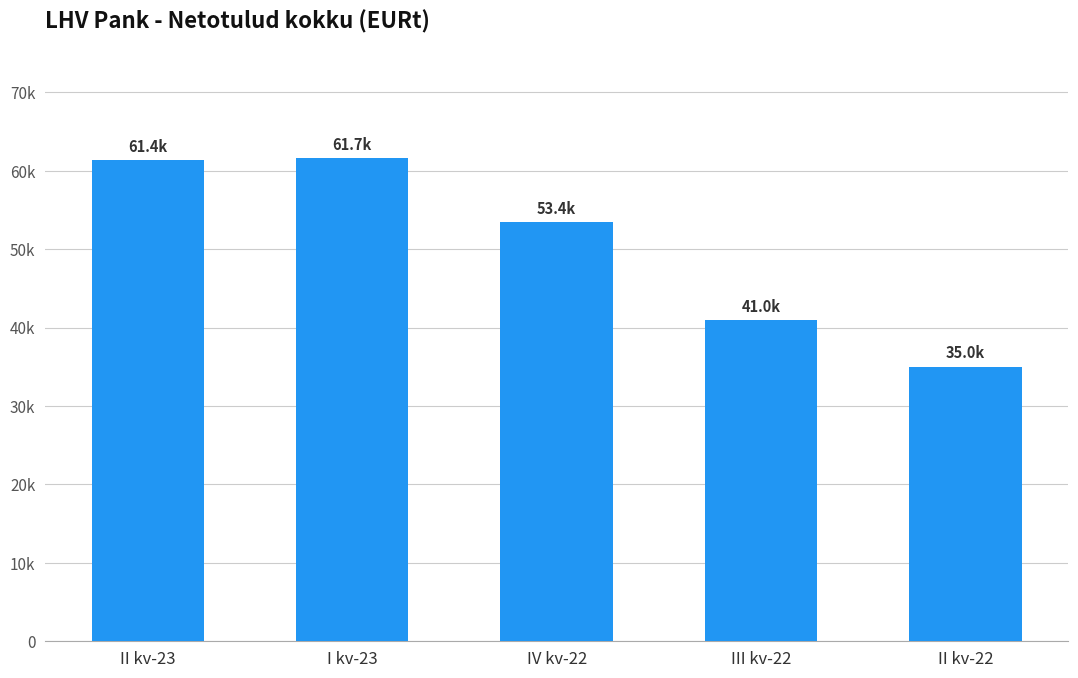

Reading right to left, list all the values displayed in this chart.

II kv-22=35021.3	III kv-22=40981.4	IV kv-22=53436.1	I kv-23=61660.3	II kv-23=61380.0